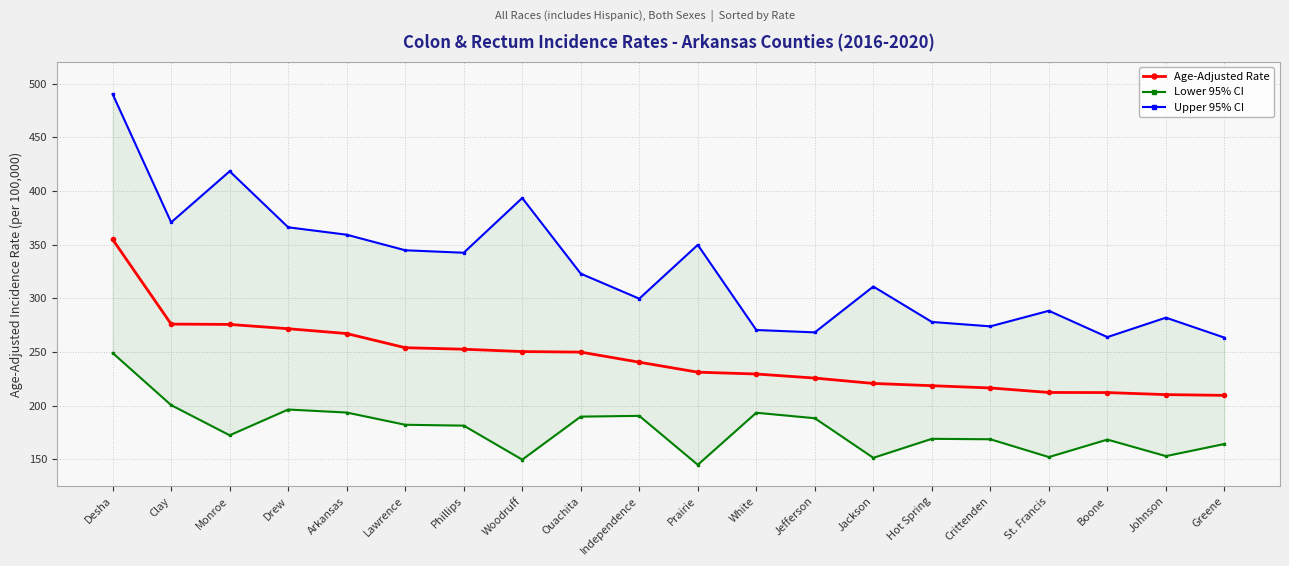

Count the number of categories in the chart.

20